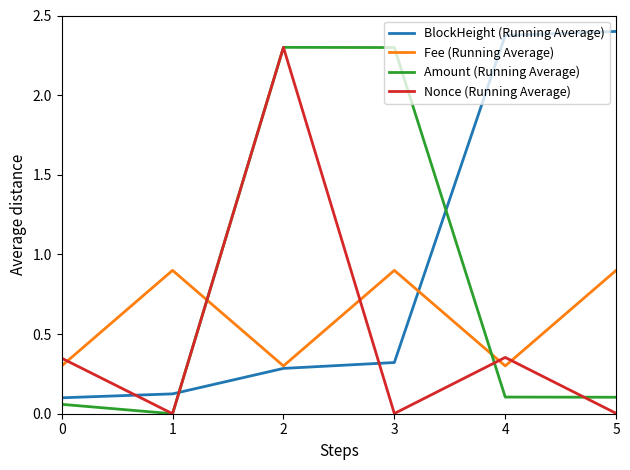

How many lines are shown in the chart?

4